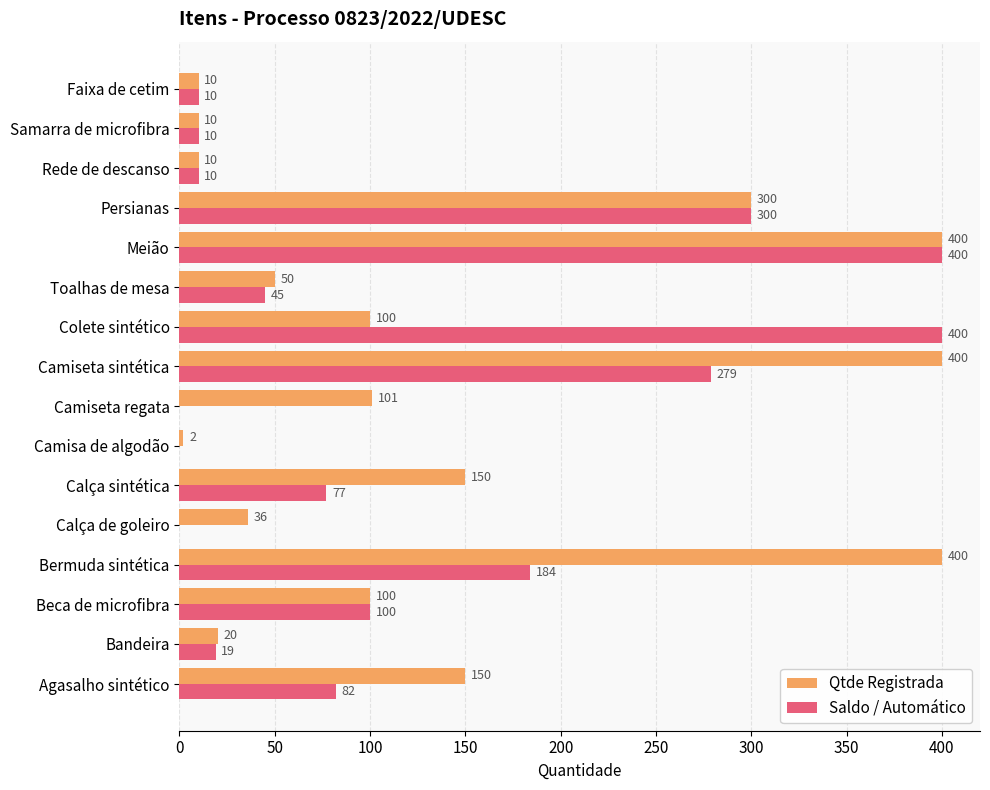

The value of Saldo / Automático at Beca de microfibra is 24. True or false?

False